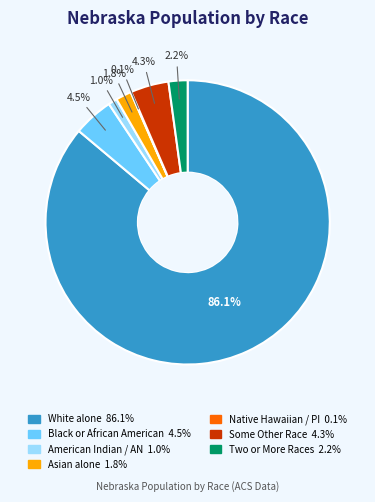

Is there any slice that represents more than half of the pie?

Yes